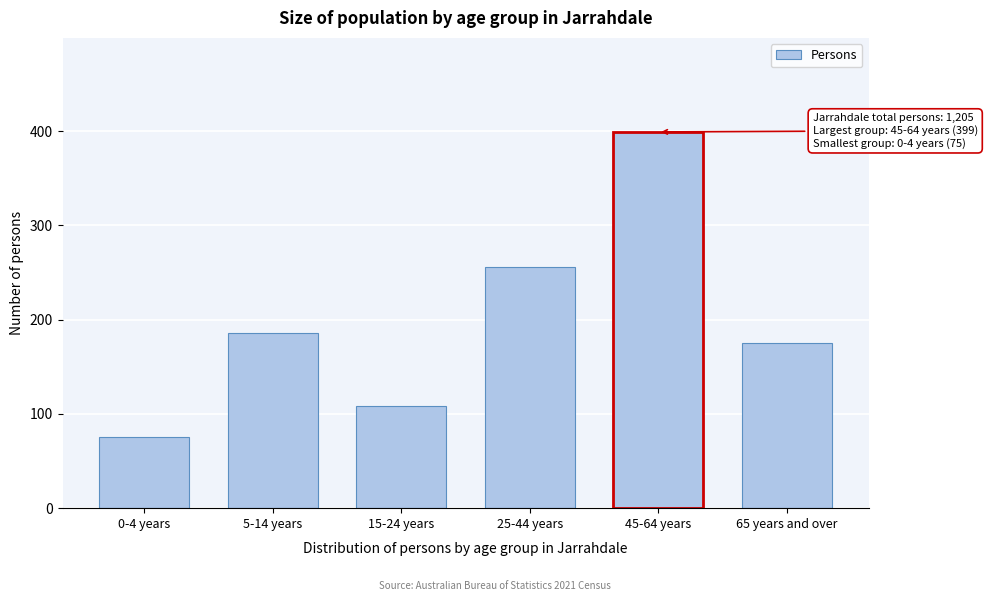

Reading left to right, list all the values displayed in this chart.

75	186	108	256	399	175